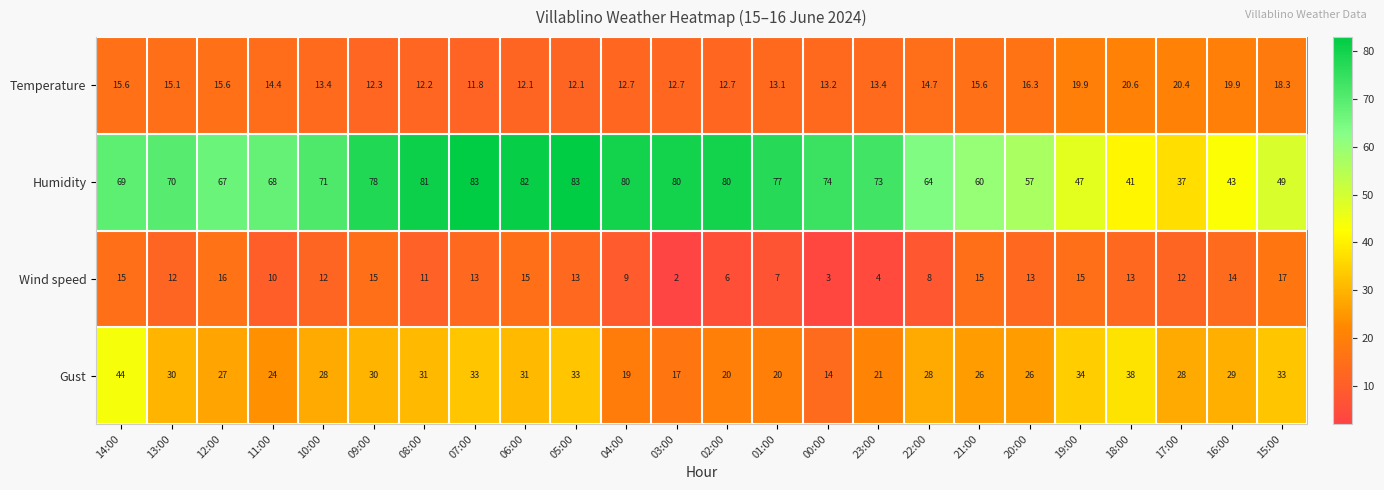

At which label is Humidity closest to 60?

21:00